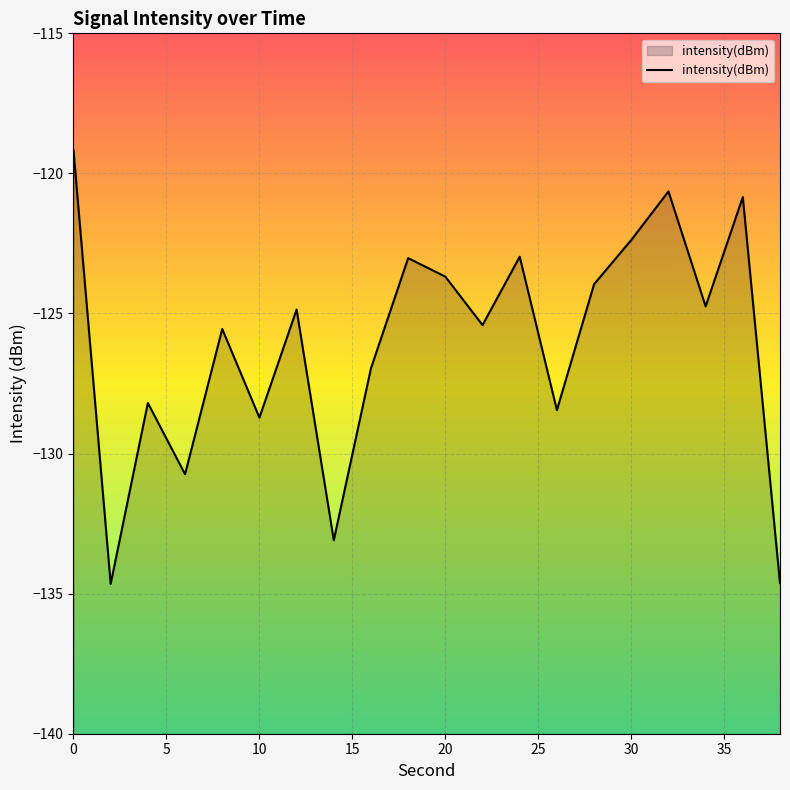

What is the smallest value displayed?

-134.7